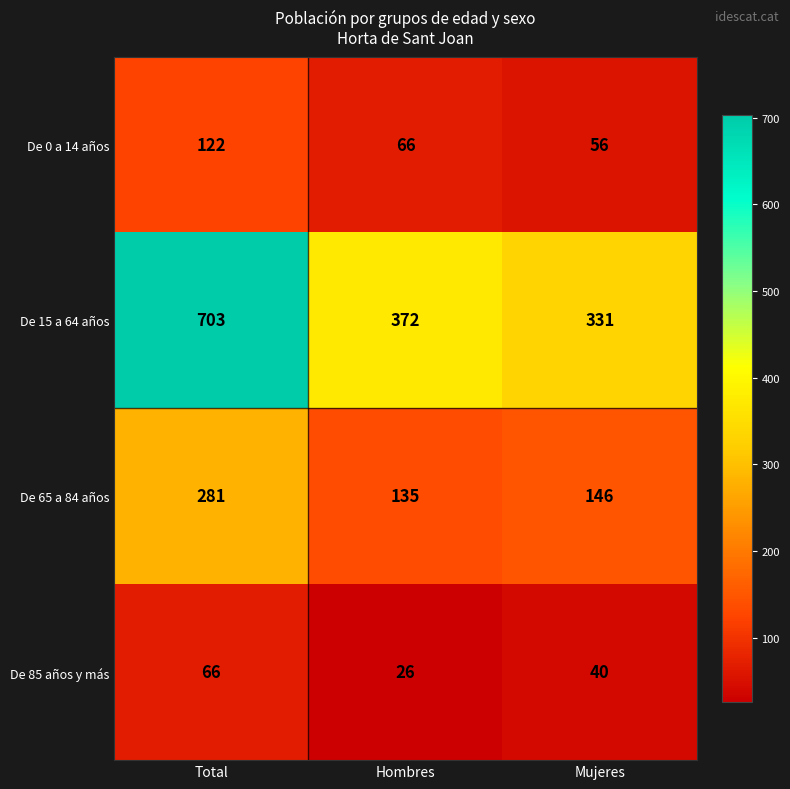

Which category has the lowest value in the De 15 a 64 años series?

Mujeres